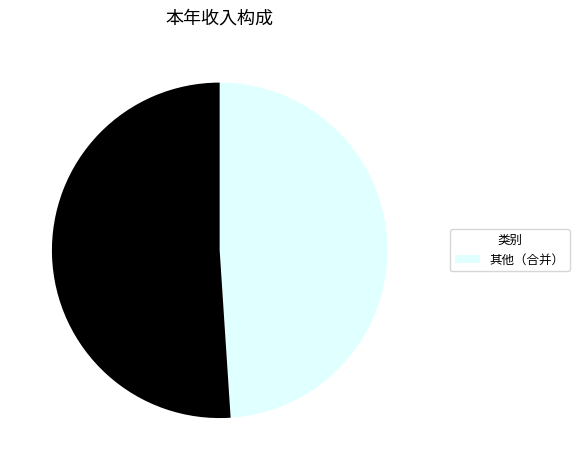

Is there a majority slice in this chart?

Yes